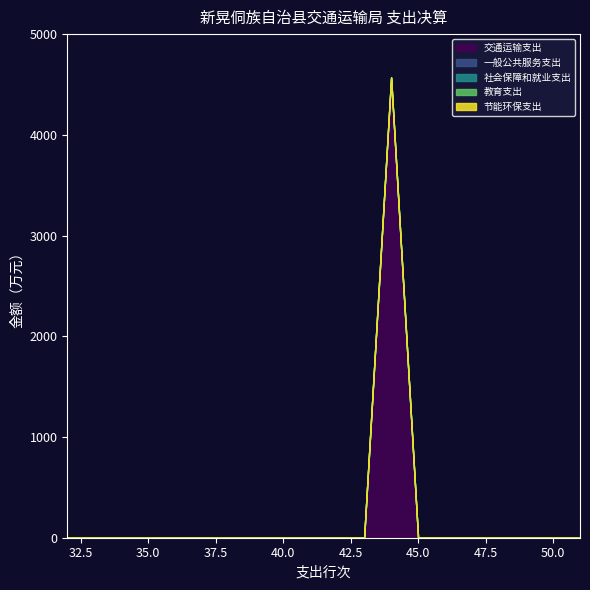

True or false: 教育支出 has a value of 0.0 at 39.

True